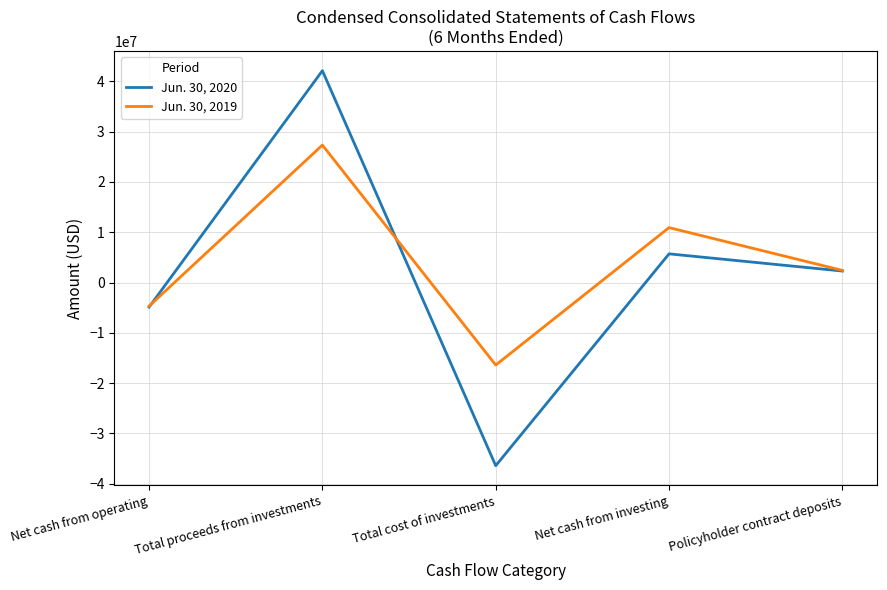

What is the difference between the Jun. 30, 2020 values at Total cost of investments and Policyholder contract deposits?

38715442